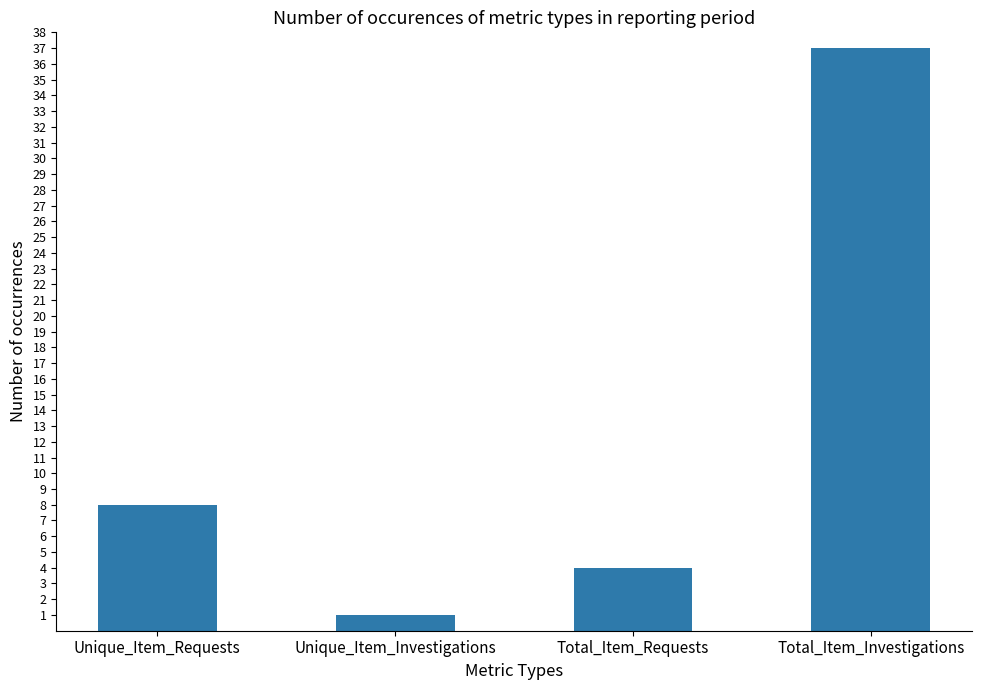

Read the value at Total_Item_Investigations.

37